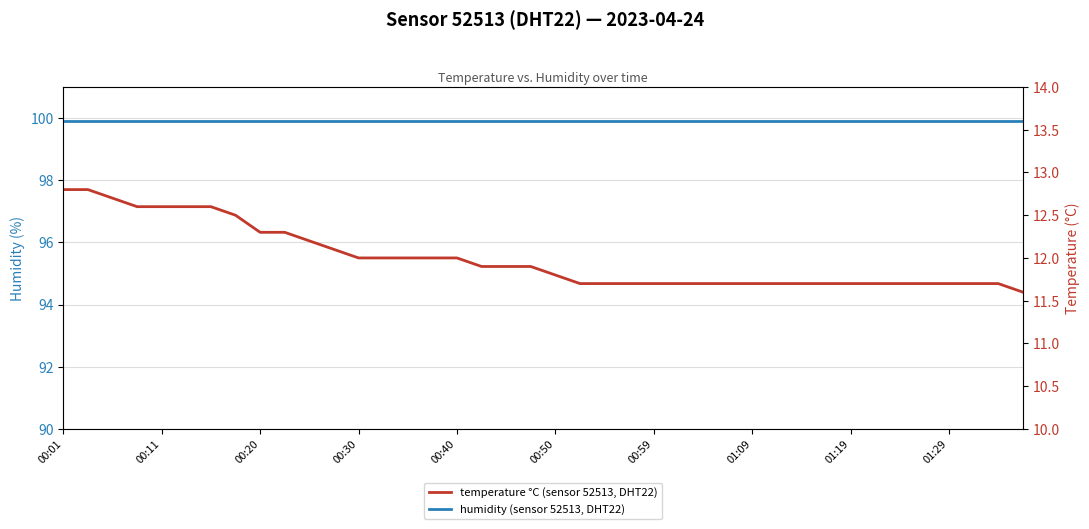

The value of humidity (sensor 52513, DHT22) at 33 is 99.9. True or false?

True